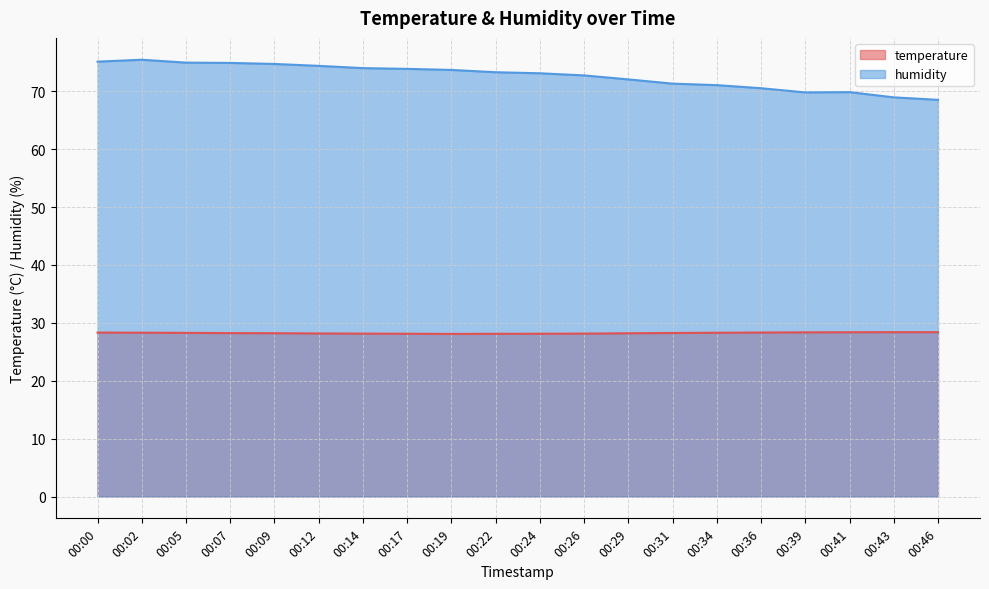

What is the difference between the highest and lowest values at 00:14?

45.9